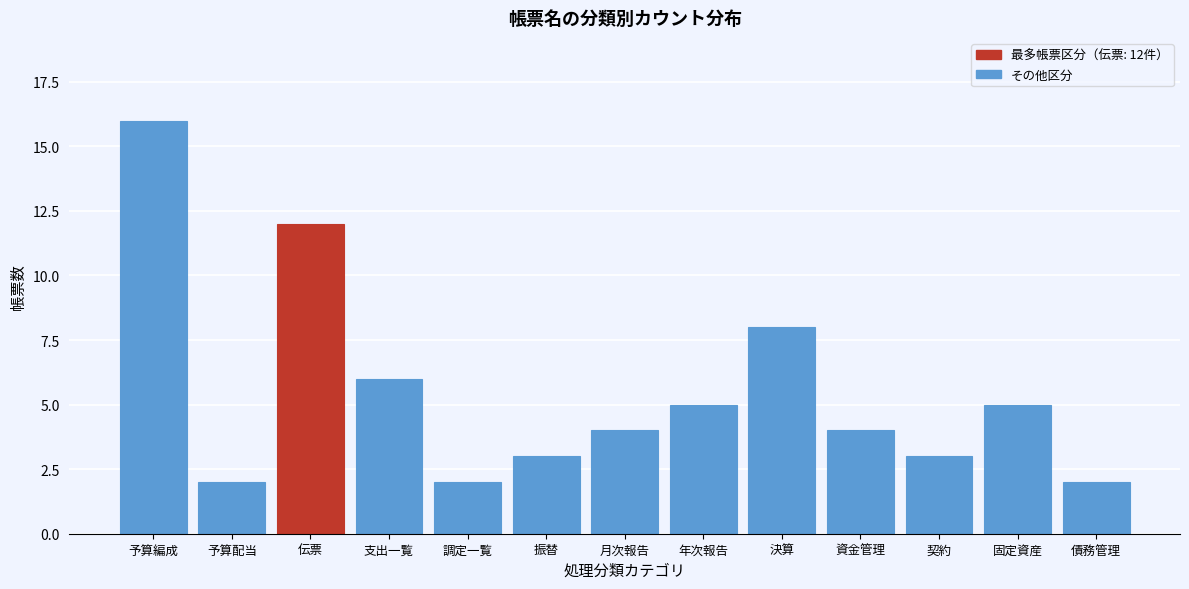

Reading right to left, list all the values displayed in this chart.

債務管理=2	固定資産=5	契約=3	資金管理=4	決算=8	年次報告=5	月次報告=4	振替=3	調定一覧=2	支出一覧=6	伝票=12	予算配当=2	予算編成=16